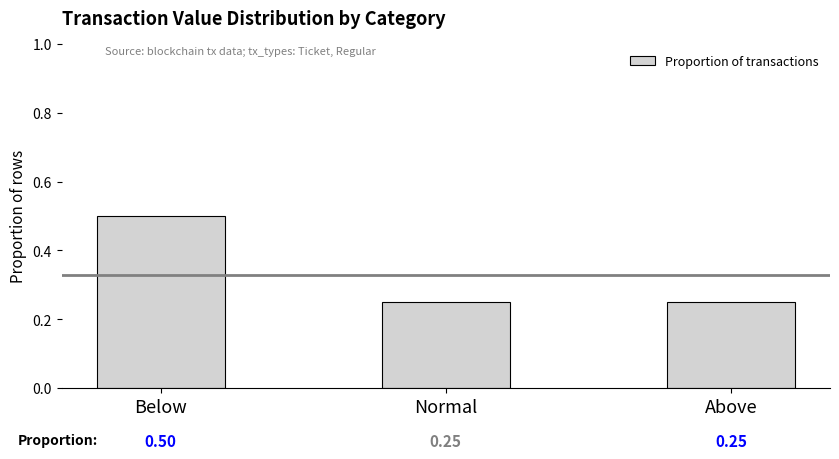

Which label corresponds to the largest value in the chart?

Below